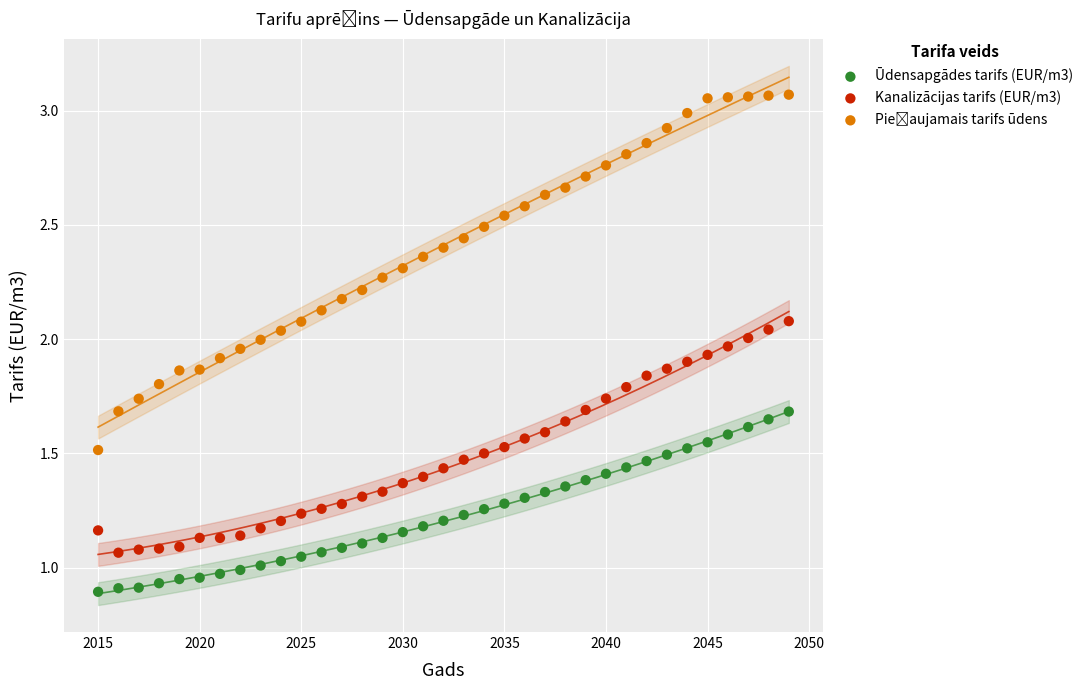

Which series reaches the minimum Y coordinate?

Ūdensapgādes tarifs (EUR/m3)